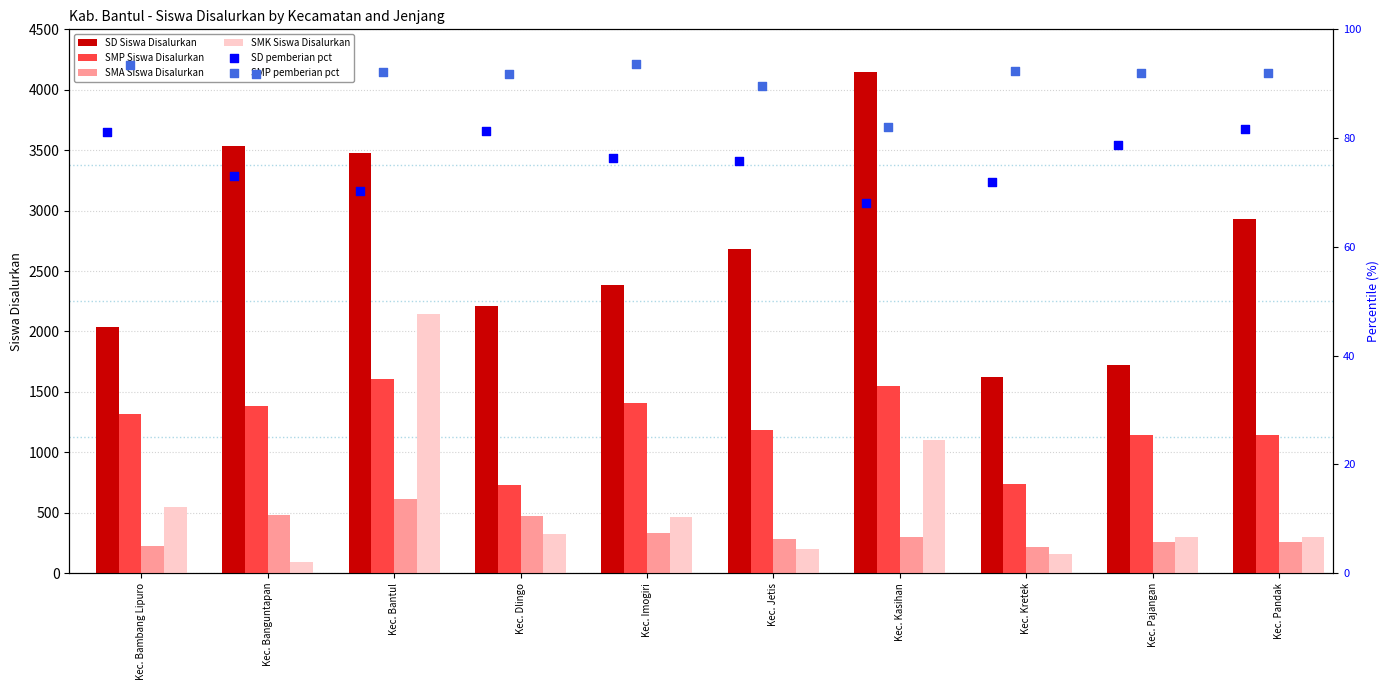

Which series has the widest spread of Y values?

SD Siswa Disalurkan